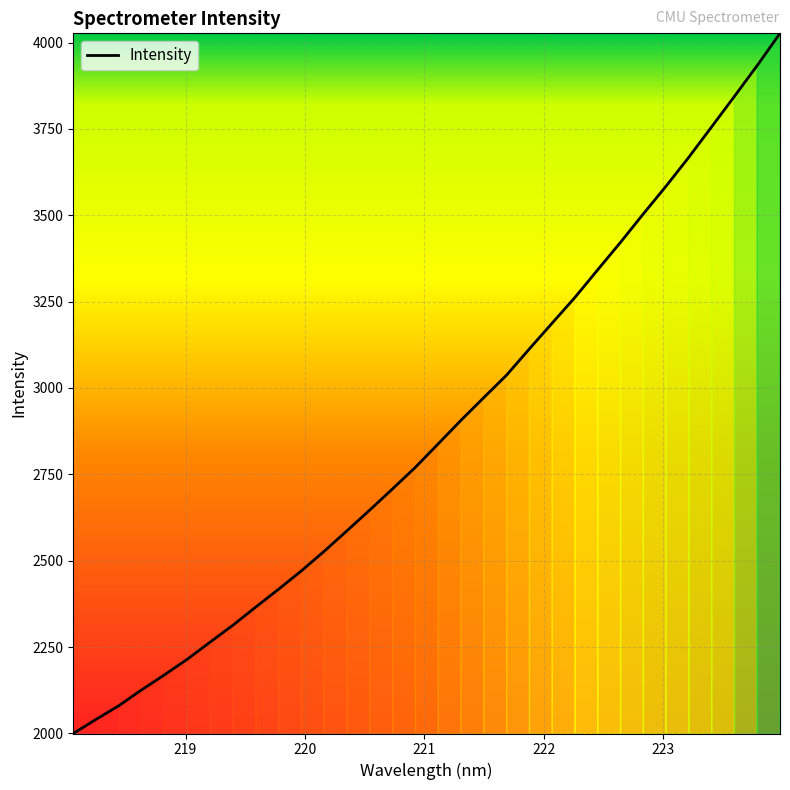

What is the greatest value displayed?

4026.6